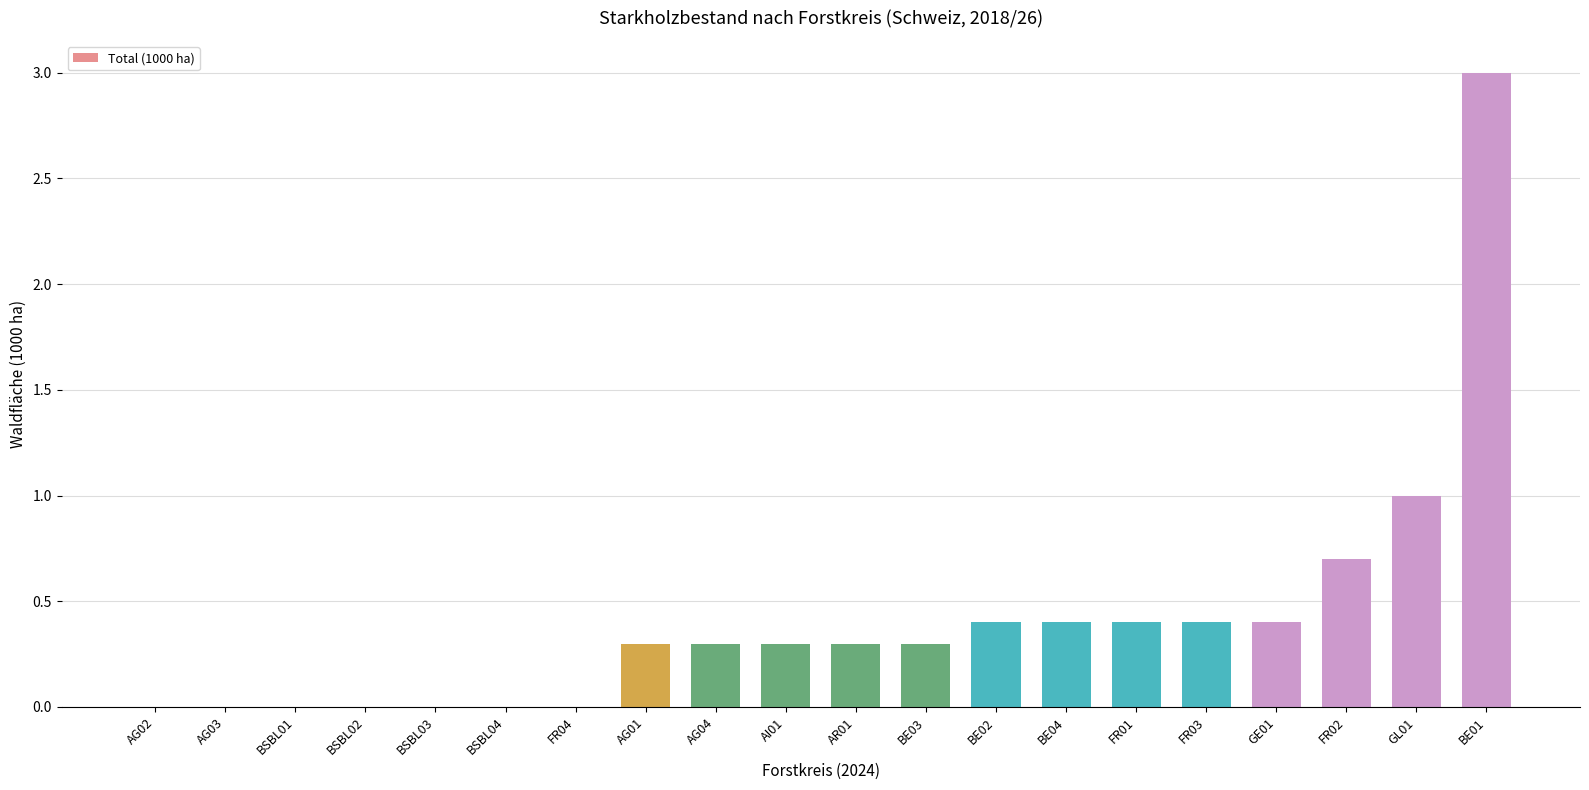

Count the number of data series in this chart.

1